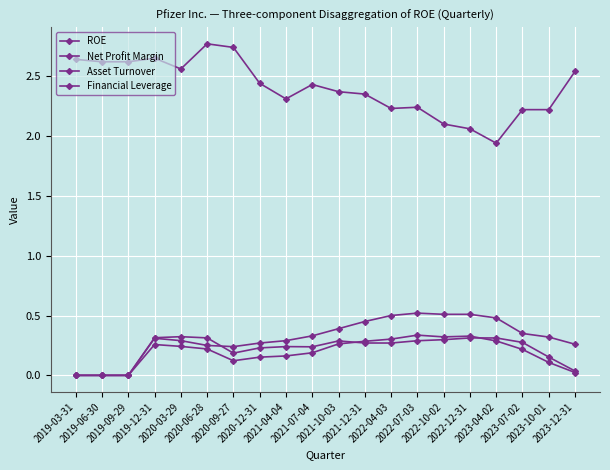

Is it true that ROE equals 0.2 at 2021-07-04?

True